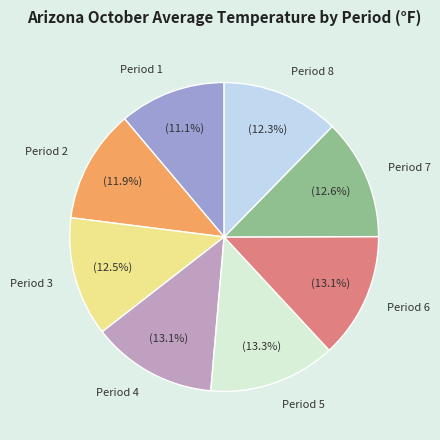

Which category has the smallest portion of the pie?

Period 1